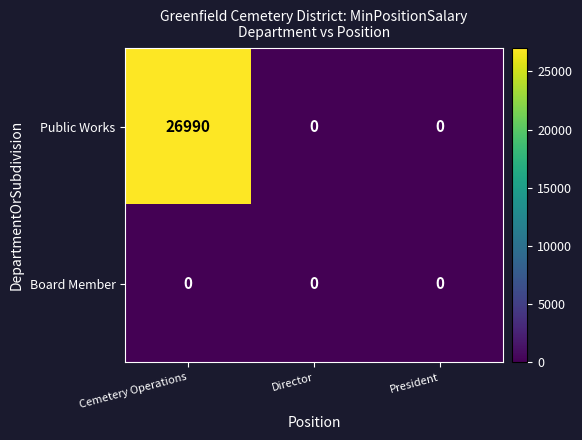

What is the difference between the highest and lowest values at Cemetery Operations?

26990